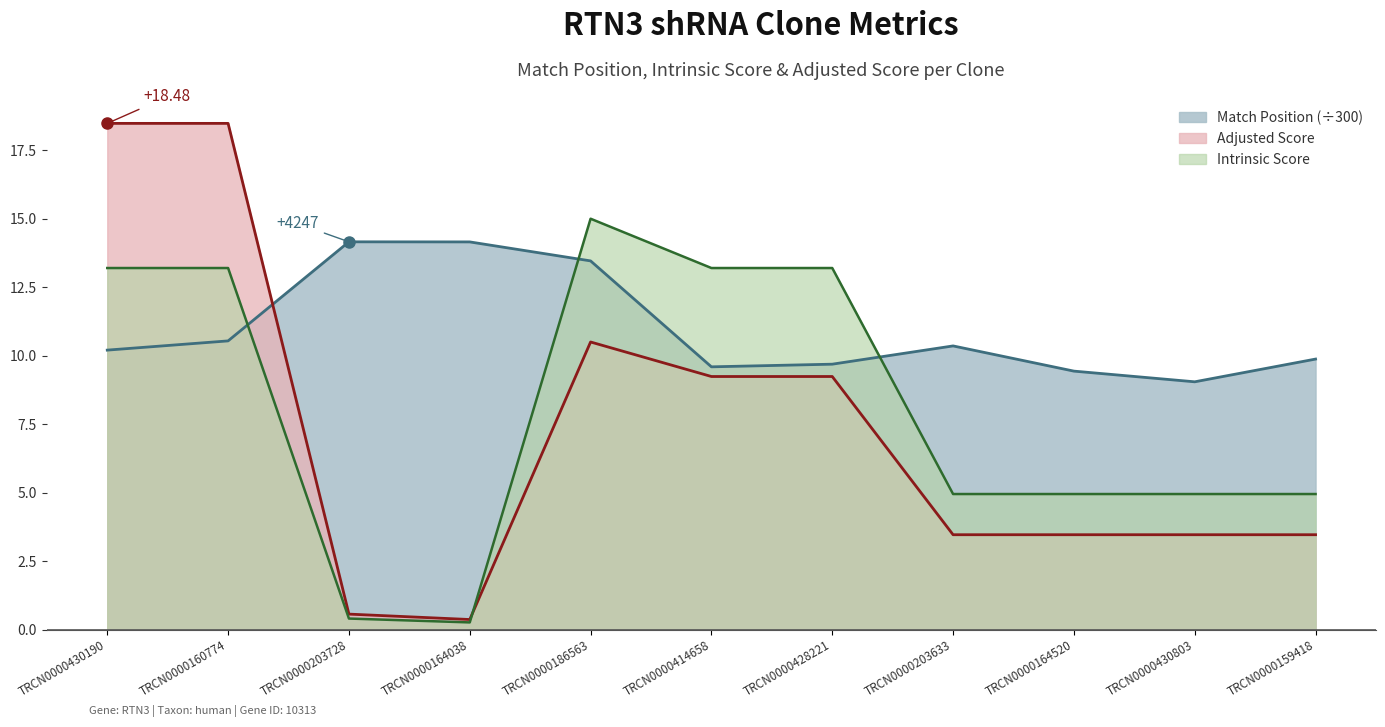

At which label does Intrinsic Score first exceed 4?

TRCN0000430190